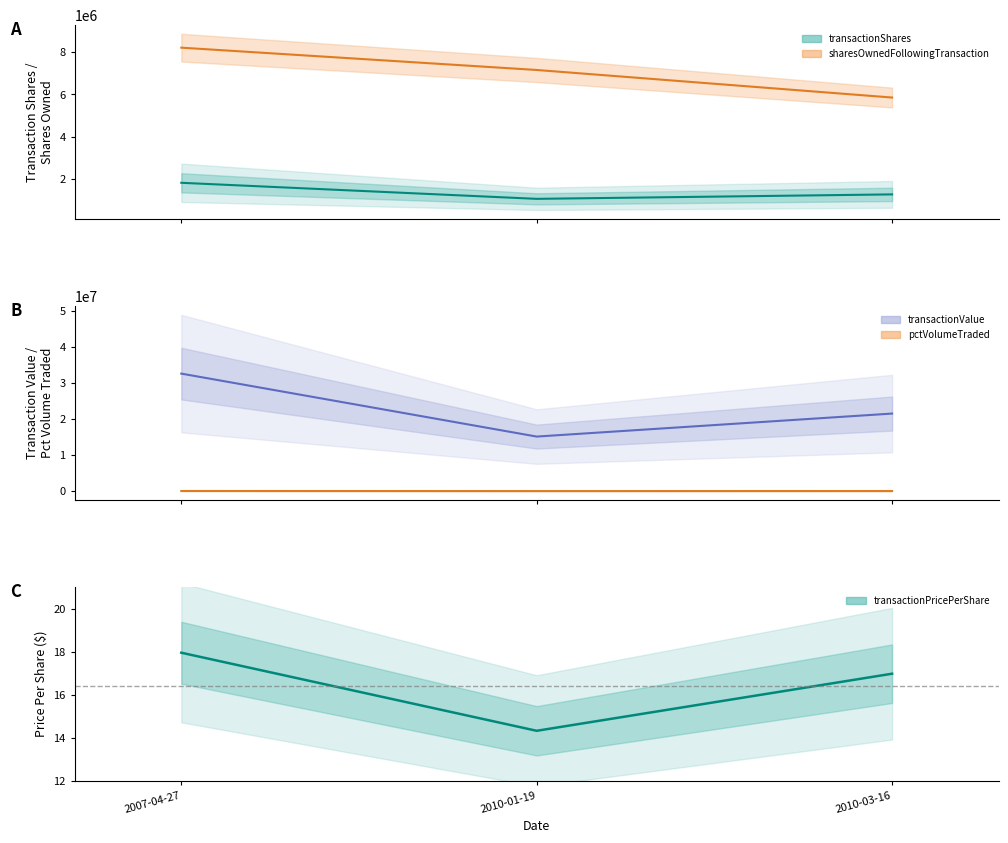

Does the chart display data point markers on the line(s)?

No